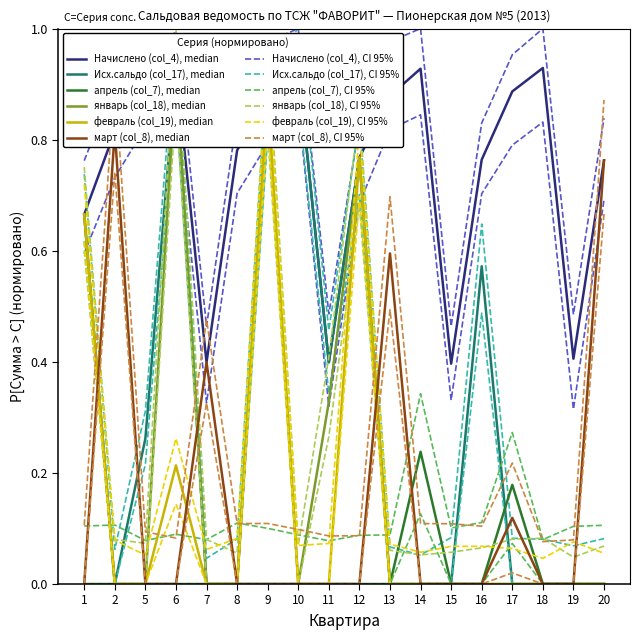

How many interior local peaks does the январь (col_18) series have?

3